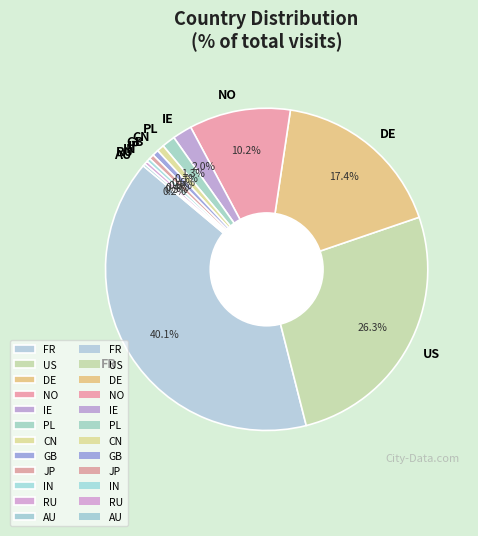

To the nearest percent, what is the combined percentage of GB and PL?

2%